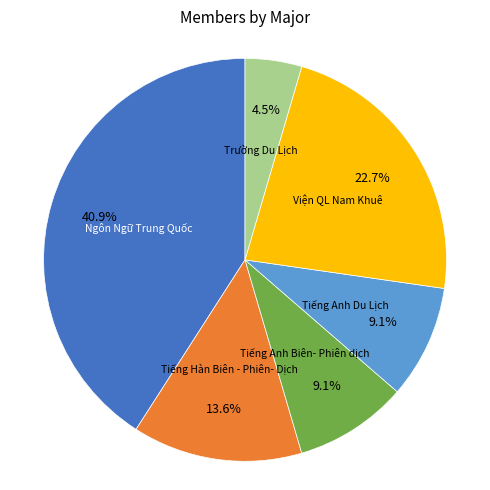

Is there any slice that represents more than half of the pie?

No